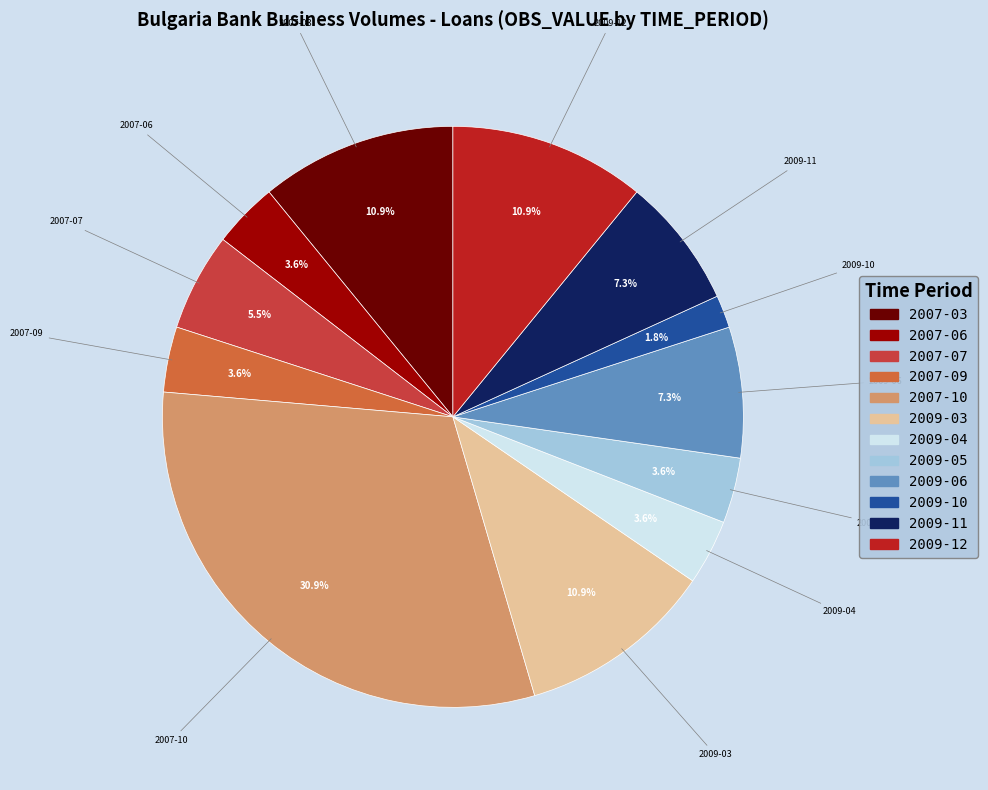

Which has a higher value, 2007-06 or 2009-12?

2009-12